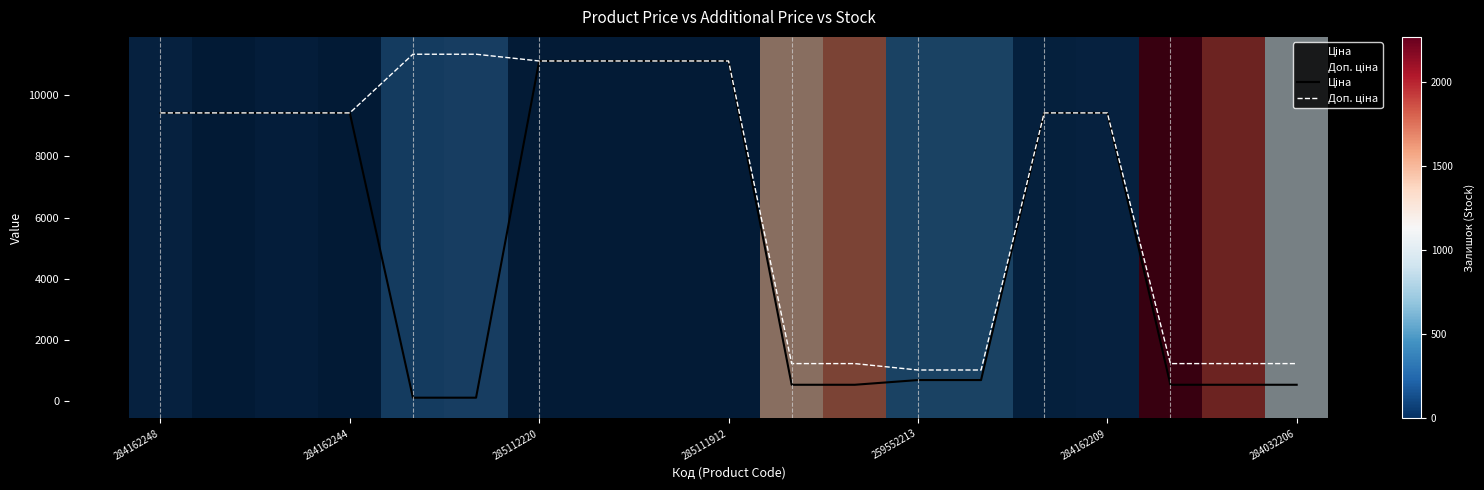

What is the average value of the Ціна series?

5538.8